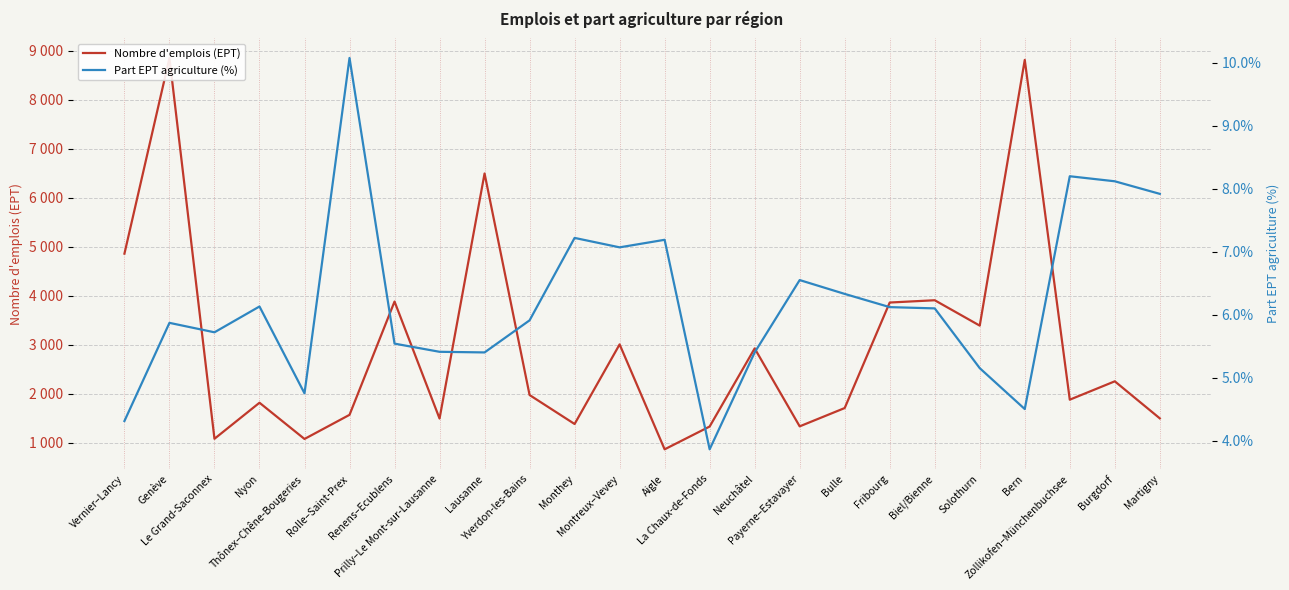

Which series has the largest total across all categories?

Nombre d'emplois (EPT)